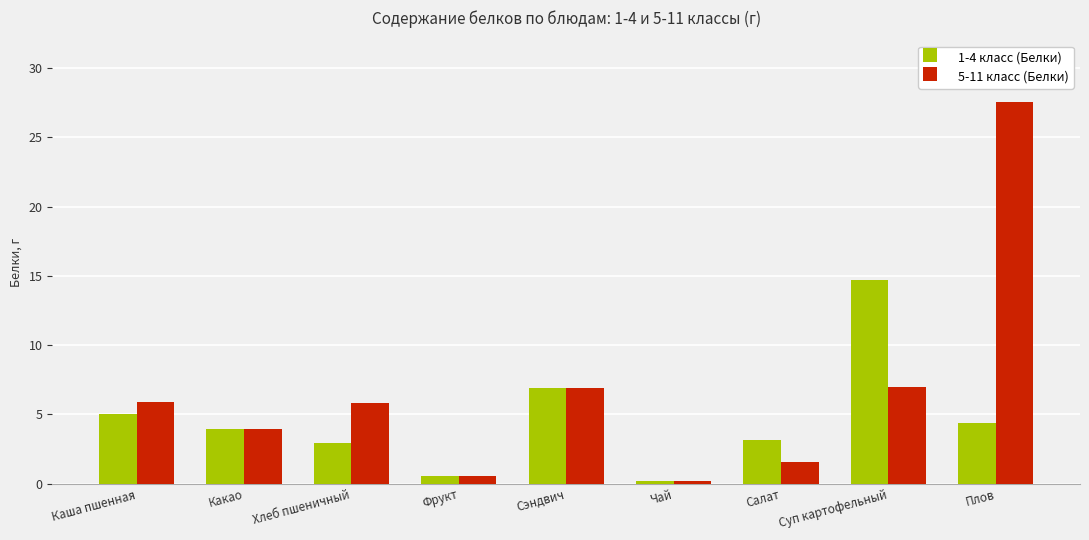

Which series has the largest total across all categories?

5-11 класс (Белки)